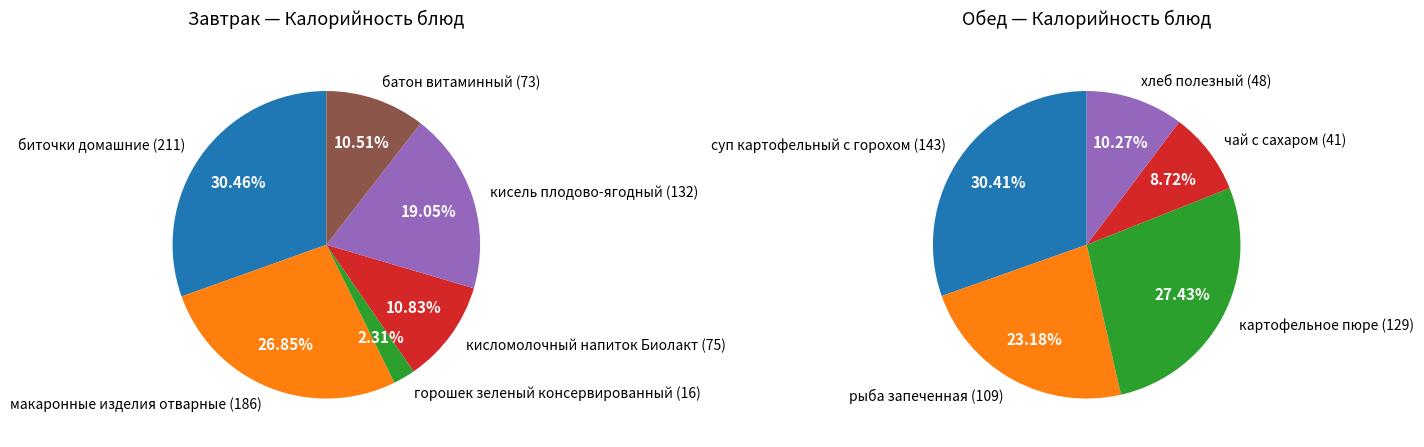

Count the number of slices in the pie.

6